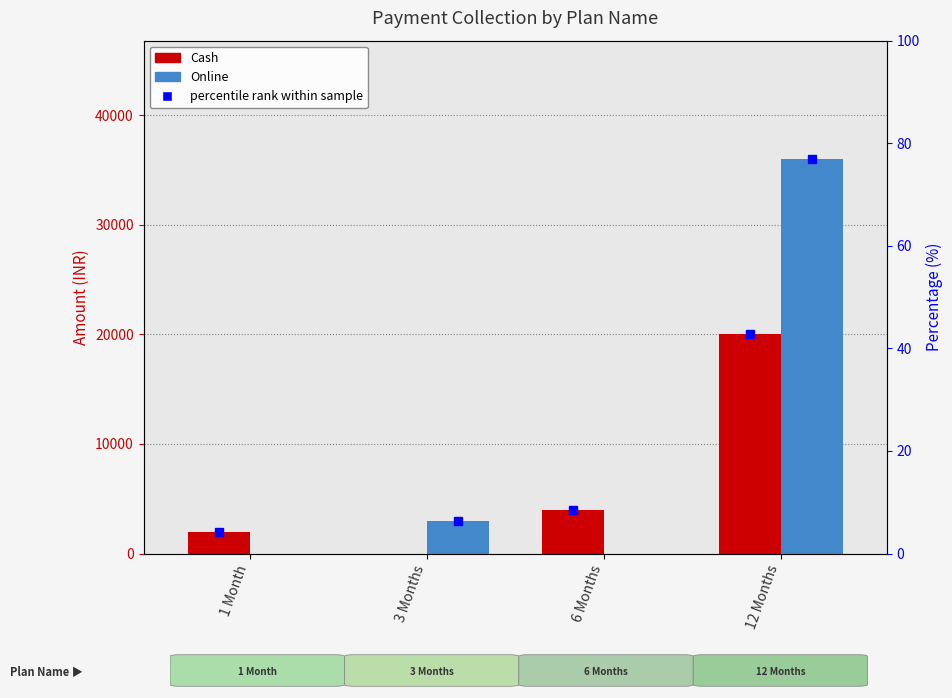

Which series has the widest spread of values?

Online